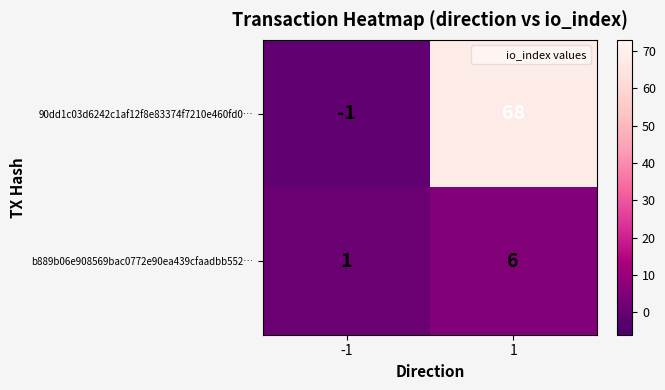

Which series has the largest total across all categories?

90dd1c03d6242c1af12f8e83374f7210e460fd0…